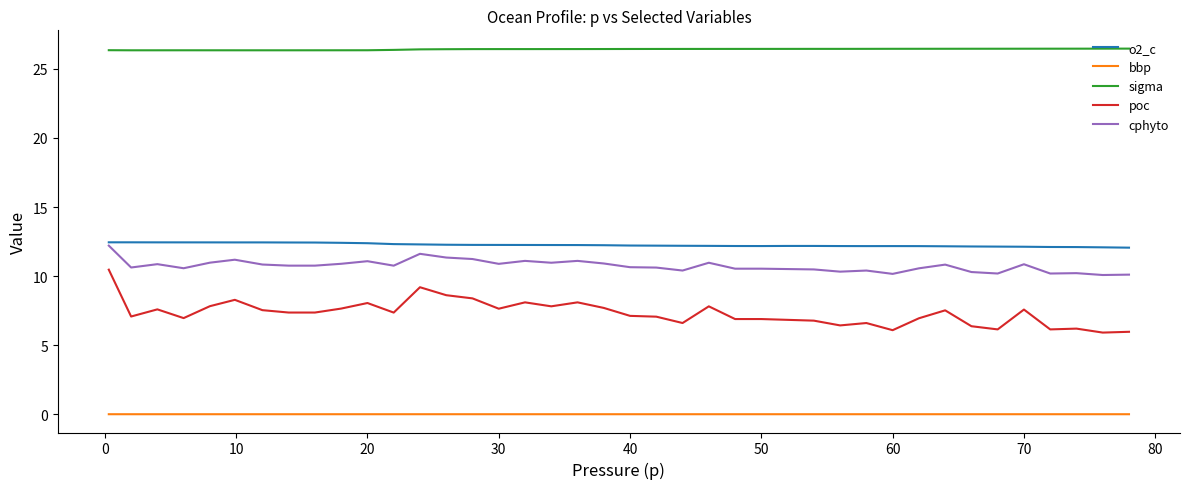

What is the highest value of the cphyto series?

12.2